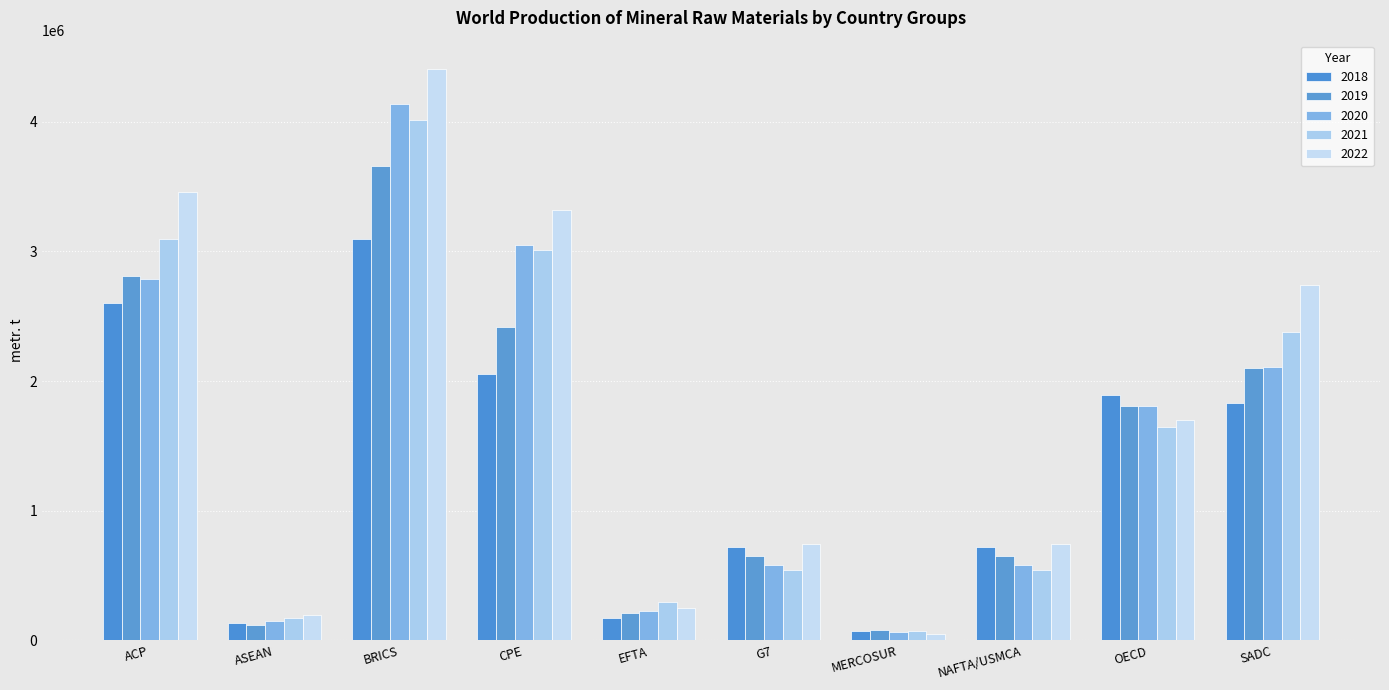

What is the smallest value displayed?

53000